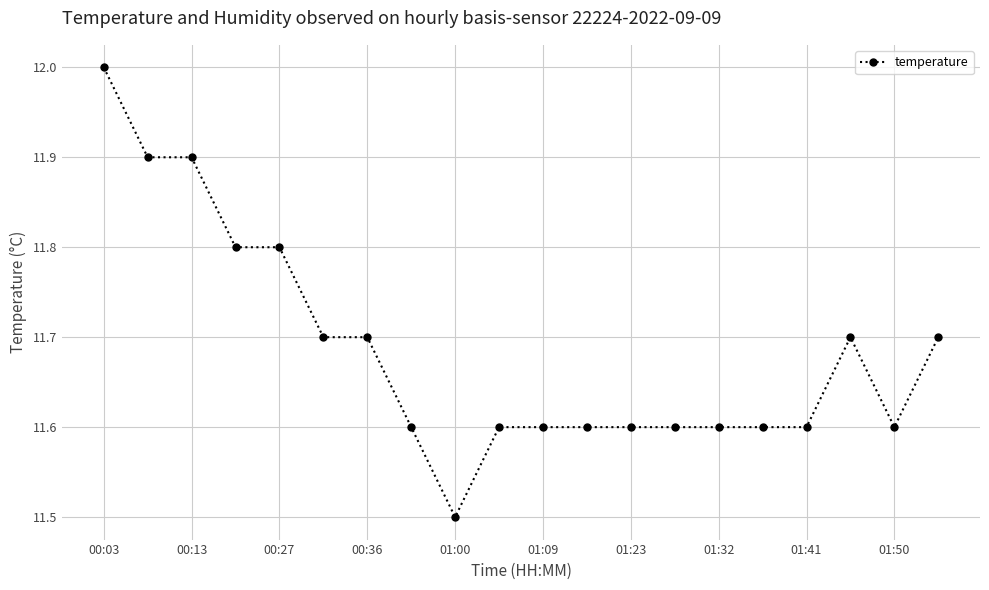

What is the smallest value displayed?

11.5